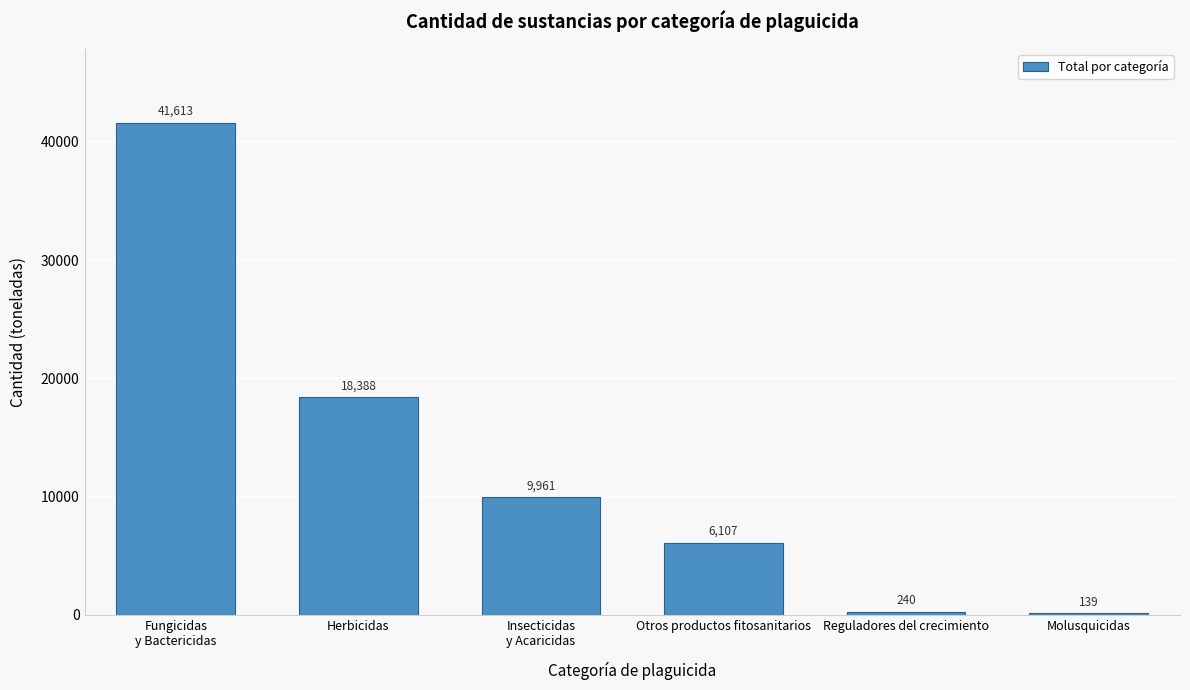

Between Herbicidas and Reguladores del crecimiento, which is larger?

Herbicidas